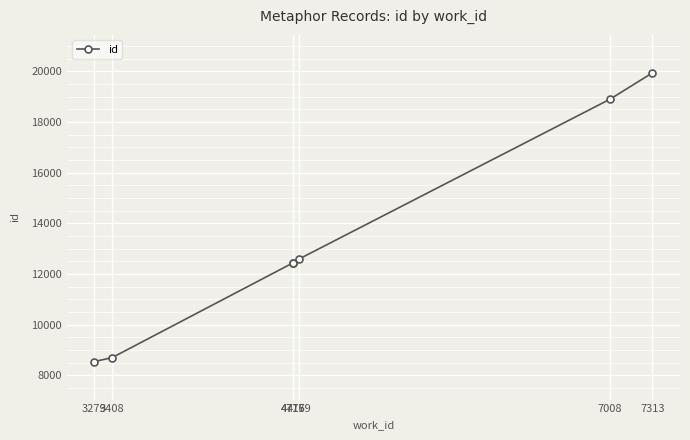

What is the value of the 1st point from the left?

8540